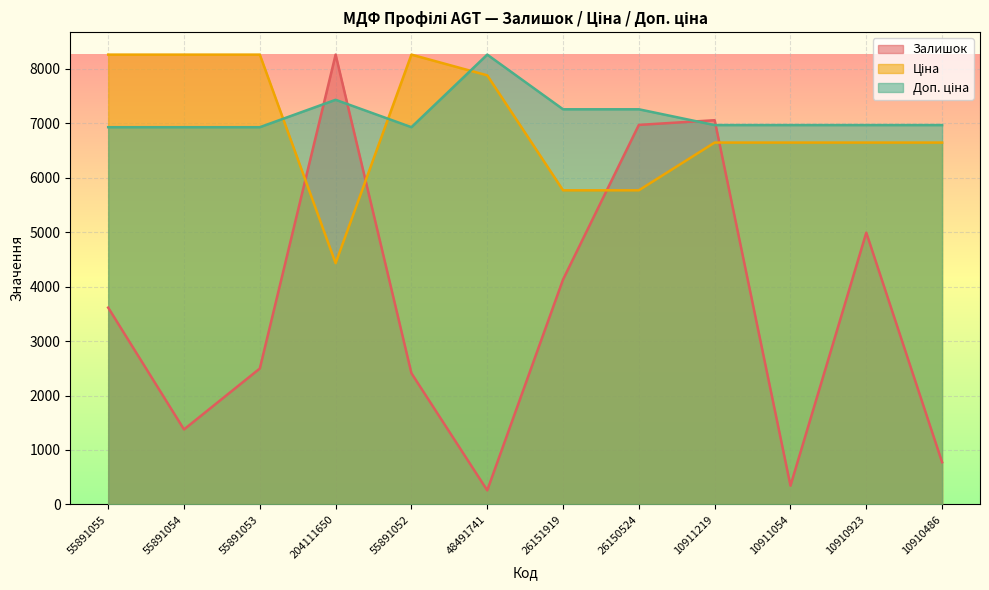

What is the difference between the Доп. ціна values at 26150524 and 10910486?

290.4